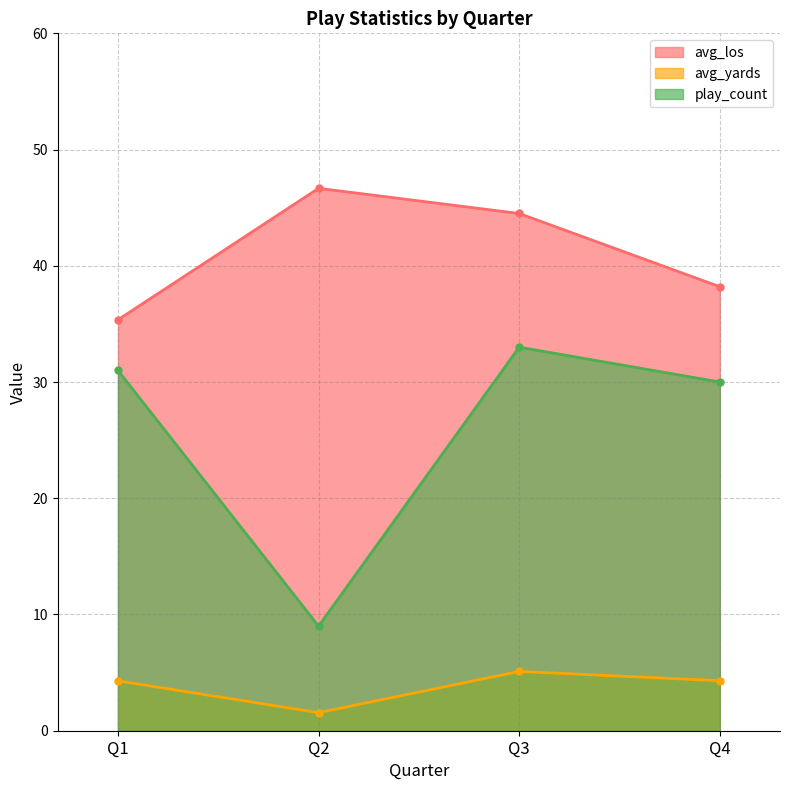

True or false: avg_yards and avg_los cross at least once.

False